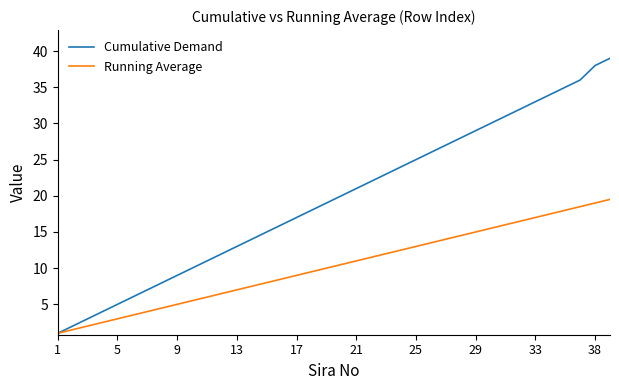

What is the maximum value for Running Average?

19.5